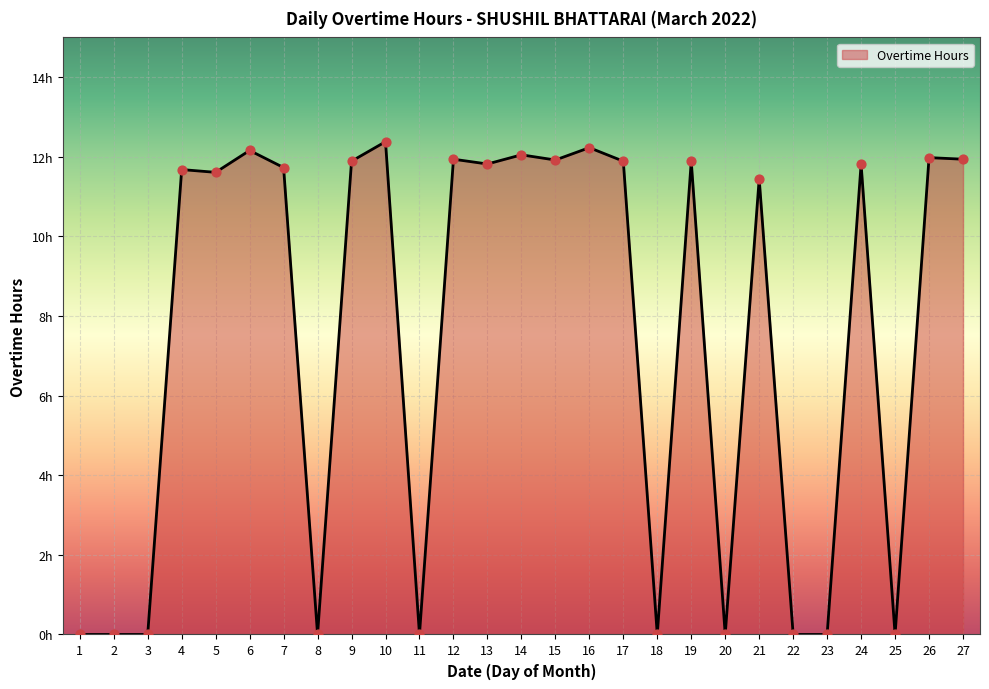

What is the change in value from 1 to 21?

+11.4